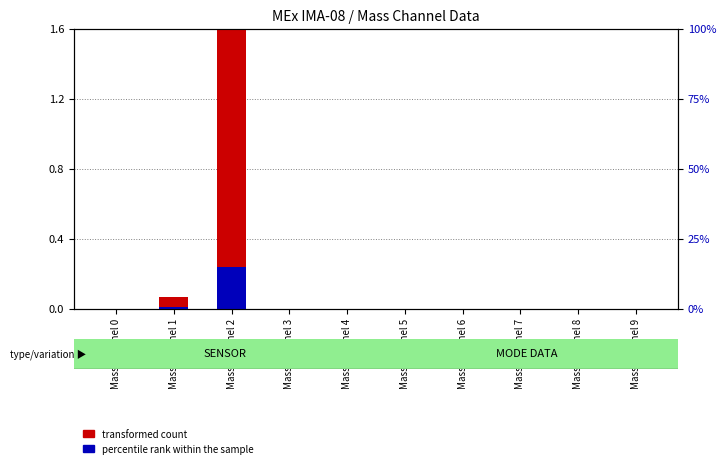

How many bars are there in total?

20